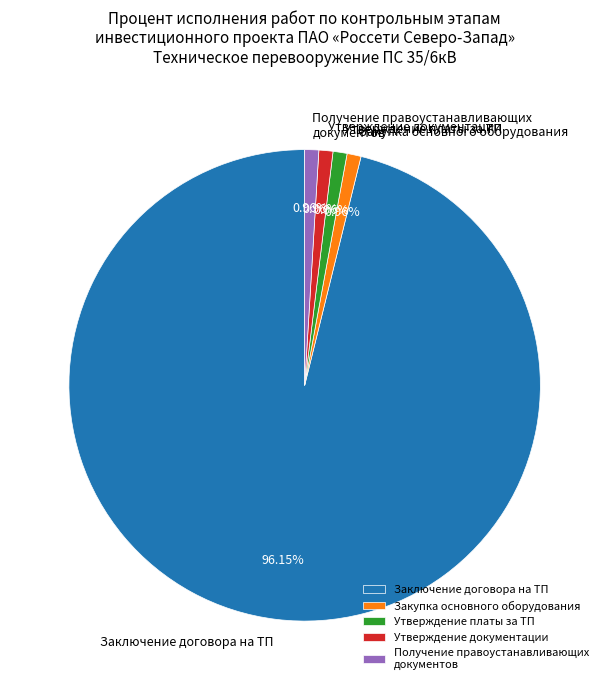

Do Утверждение платы за ТП and Получение правоустанавливающих документов together represent more than half of the pie?

No